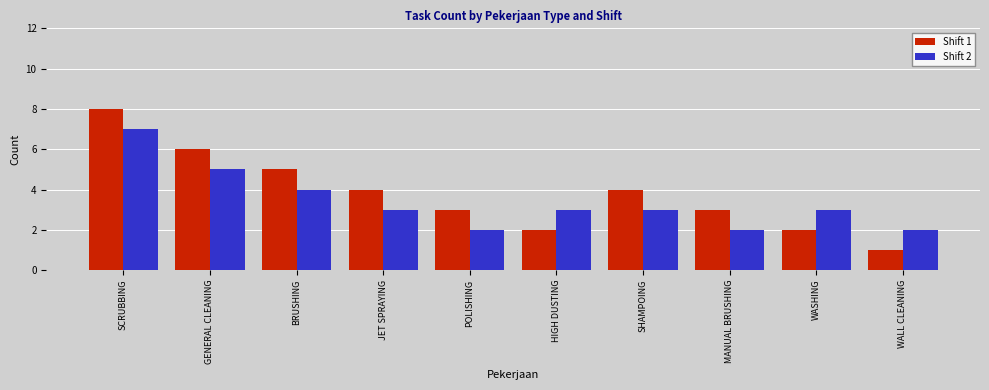

What is the minimum value for Shift 1?

1